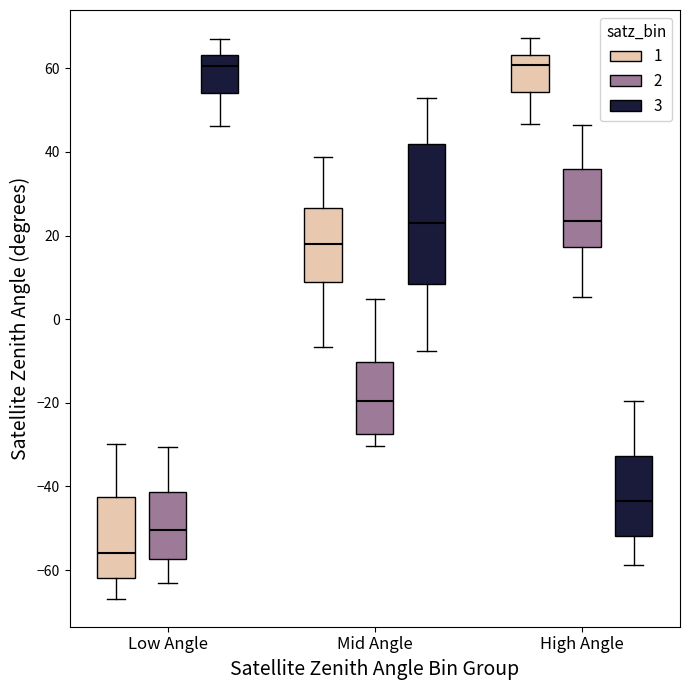

Where is the upper edge of the box for Mid Angle (3) on the y-axis? The values are not printed on the chart, so give them approximately, as read against the axis.

42